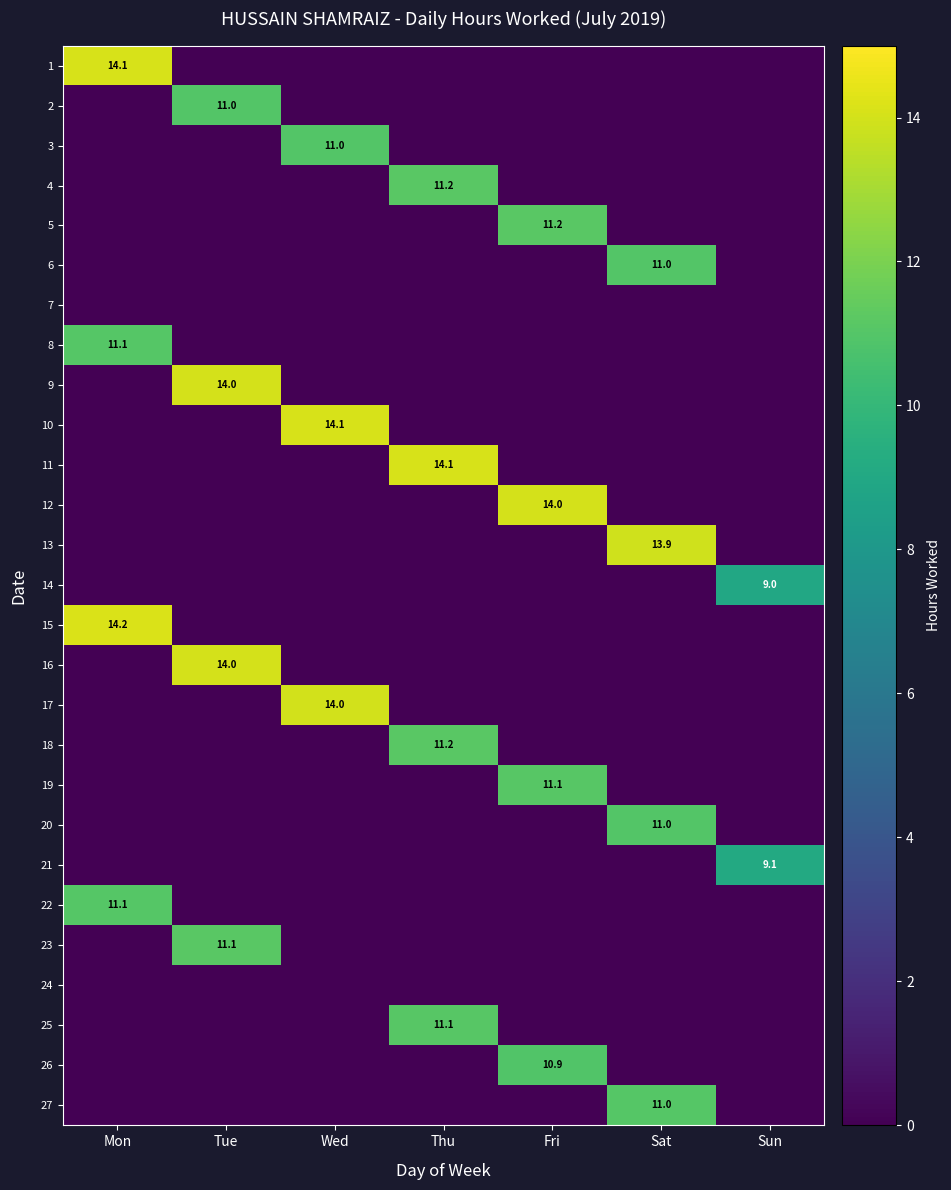

True or false: 12 has a value of 6.4 at Fri.

False